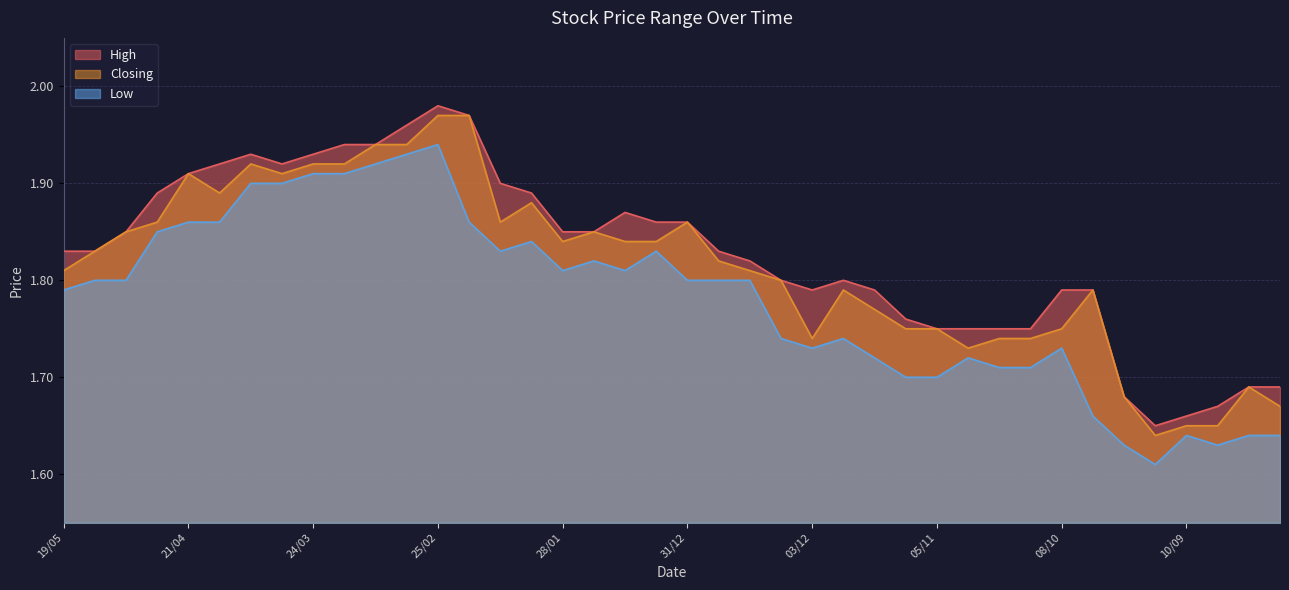

What position from the left is 18/02?

14